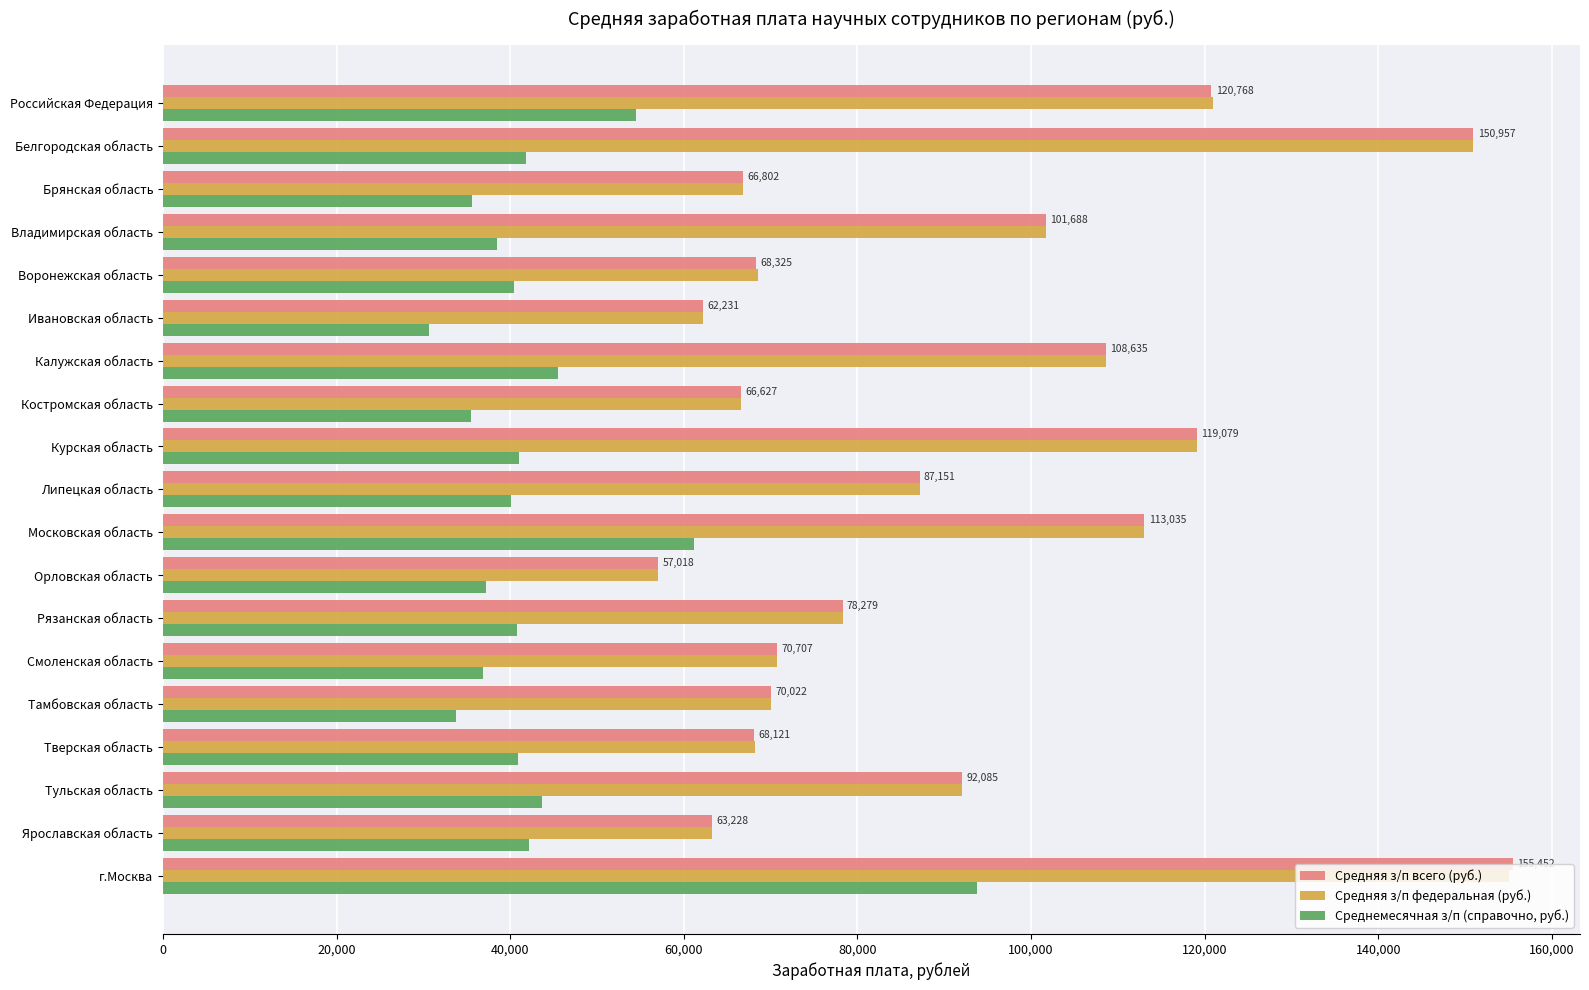

The value of Среднемесячная з/п (справочно, руб.) at Орловская область is 37231.0. True or false?

True